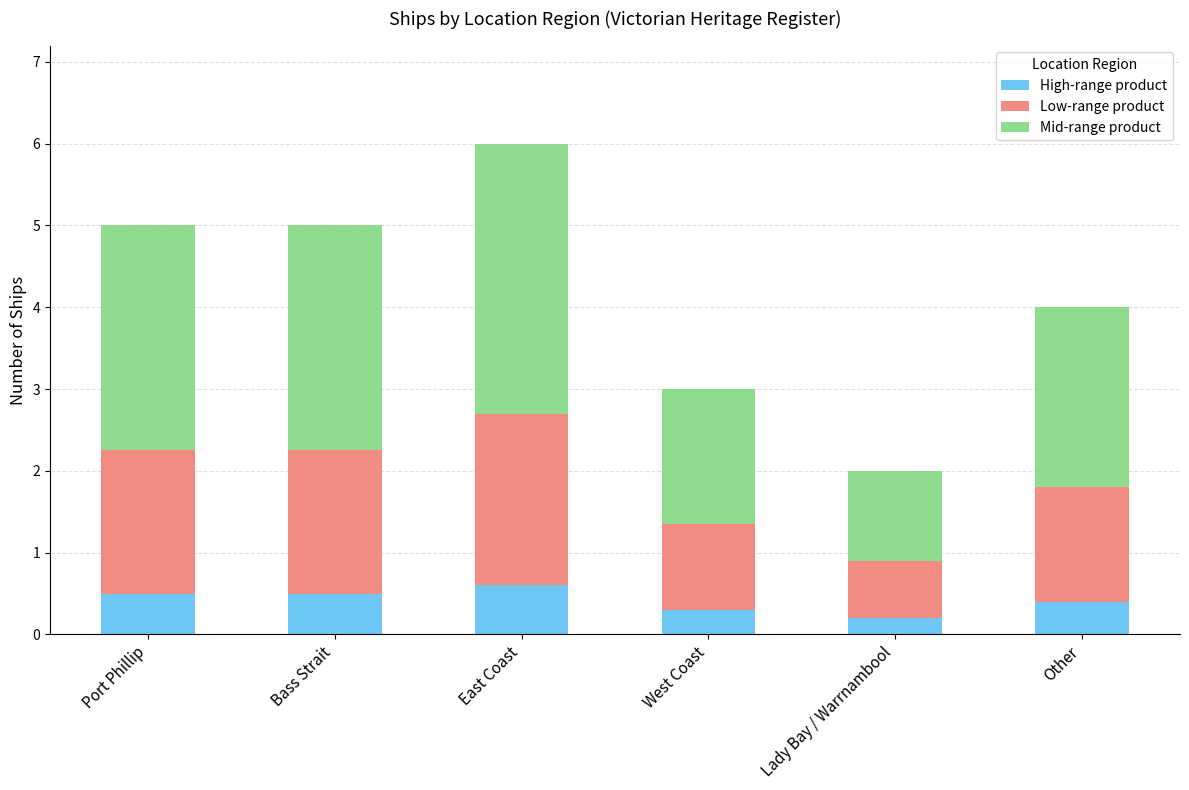

Does the chart contain any negative values?

No